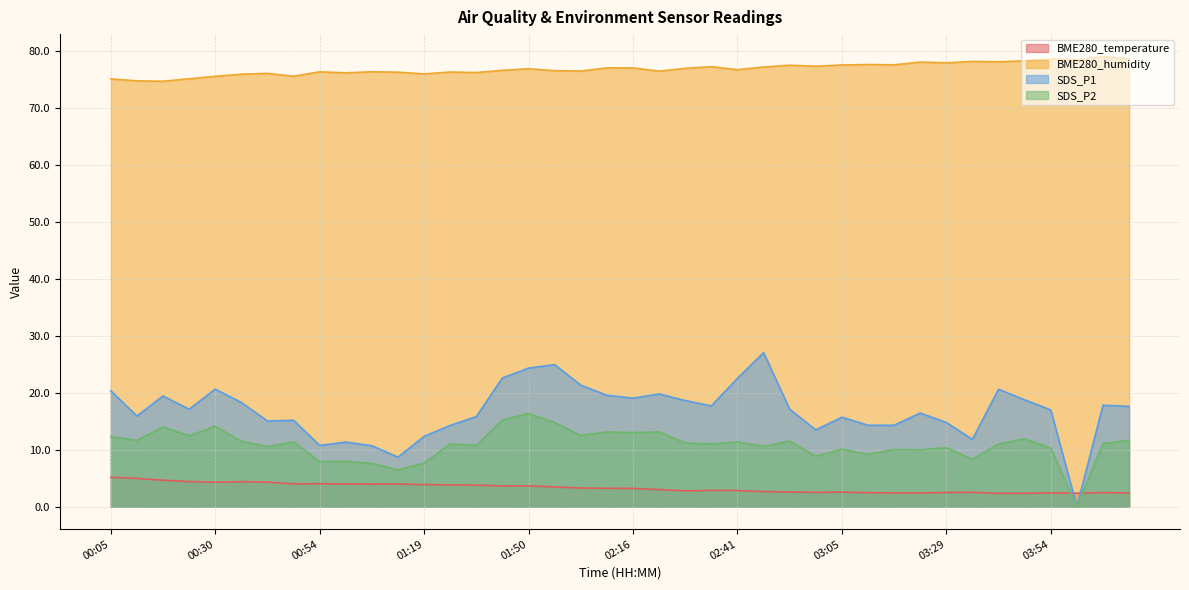

Reading left to right, extract all data points from this chart.

BME280_temperature: 00:05=5.2	00:12=5.0	00:18=4.6	00:24=4.4	00:30=4.3	00:36=4.4	00:42=4.3	00:48=4.0	00:54=4.0	01:00=4.0	01:07=4.0	01:13=4.0	01:19=3.9	01:25=3.8	01:31=3.8	01:44=3.6	01:50=3.6	01:56=3.5	02:03=3.3	02:09=3.2	02:16=3.2	02:22=3.0	02:28=2.8	02:34=2.9	02:41=2.8	02:47=2.6	02:53=2.6	02:59=2.5	03:05=2.5	03:11=2.5	03:17=2.4	03:23=2.4	03:29=2.5	03:36=2.5	03:42=2.3	03:48=2.3	03:54=2.4	04:00=2.4	04:06=2.5	04:13=2.4
BME280_humidity: 00:05=75.2	00:12=74.8	00:18=74.8	00:24=75.2	00:30=75.6	00:36=76.0	00:42=76.2	00:48=75.7	00:54=76.4	01:00=76.2	01:07=76.4	01:13=76.4	01:19=76.1	01:25=76.4	01:31=76.3	01:44=76.7	01:50=77.0	01:56=76.6	02:03=76.6	02:09=77.1	02:16=77.1	02:22=76.5	02:28=77.0	02:34=77.3	02:41=76.8	02:47=77.3	02:53=77.6	02:59=77.4	03:05=77.6	03:11=77.7	03:17=77.7	03:23=78.1	03:29=78.0	03:36=78.2	03:42=78.2	03:48=78.4	03:54=78.7	04:00=78.5	04:06=79.1	04:13=78.7
SDS_P1: 00:05=20.4	00:12=15.9	00:18=19.4	00:24=17.1	00:30=20.6	00:36=18.3	00:42=15.1	00:48=15.2	00:54=10.8	01:00=11.3	01:07=10.7	01:13=8.7	01:19=12.3	01:25=14.3	01:31=15.8	01:44=22.6	01:50=24.4	01:56=24.9	02:03=21.4	02:09=19.6	02:16=19.1	02:22=19.8	02:28=18.6	02:34=17.7	02:41=22.6	02:47=27.1	02:53=17.1	02:59=13.5	03:05=15.7	03:11=14.3	03:17=14.3	03:23=16.4	03:29=14.8	03:36=11.8	03:42=20.6	03:48=18.8	03:54=17.0	04:00=0.0	04:06=17.8	04:13=17.6
SDS_P2: 00:05=12.3	00:12=11.7	00:18=14.0	00:24=12.4	00:30=14.1	00:36=11.5	00:42=10.6	00:48=11.4	00:54=7.9	01:00=8.0	01:07=7.6	01:13=6.5	01:19=7.7	01:25=11.0	01:31=10.8	01:44=15.2	01:50=16.4	01:56=14.8	02:03=12.5	02:09=13.1	02:16=13.0	02:22=13.1	02:28=11.2	02:34=11.0	02:41=11.4	02:47=10.6	02:53=11.5	02:59=8.8	03:05=10.1	03:11=9.2	03:17=10.0	03:23=10.0	03:29=10.3	03:36=8.3	03:42=11.0	03:48=11.9	03:54=10.3	04:00=0.0	04:06=11.1	04:13=11.7